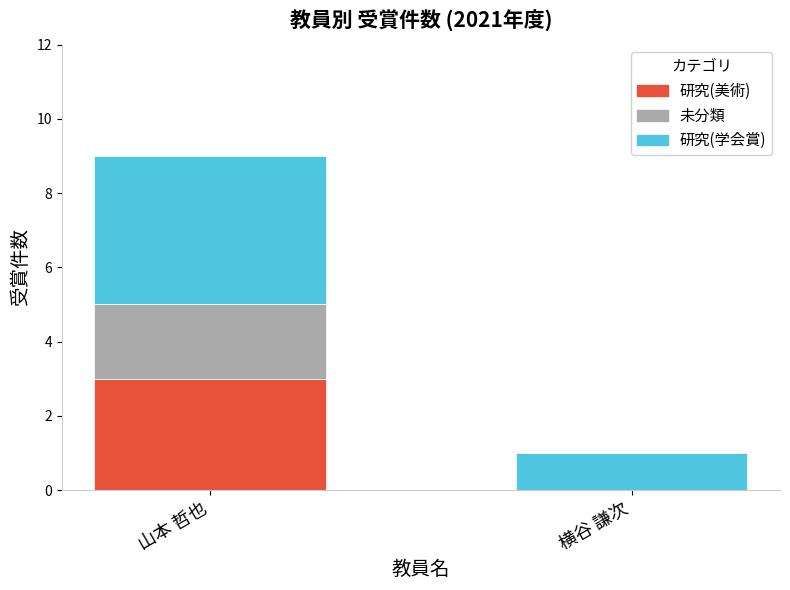

What are all the series names shown in the legend?

研究(美術), 未分類, 研究(学会賞)